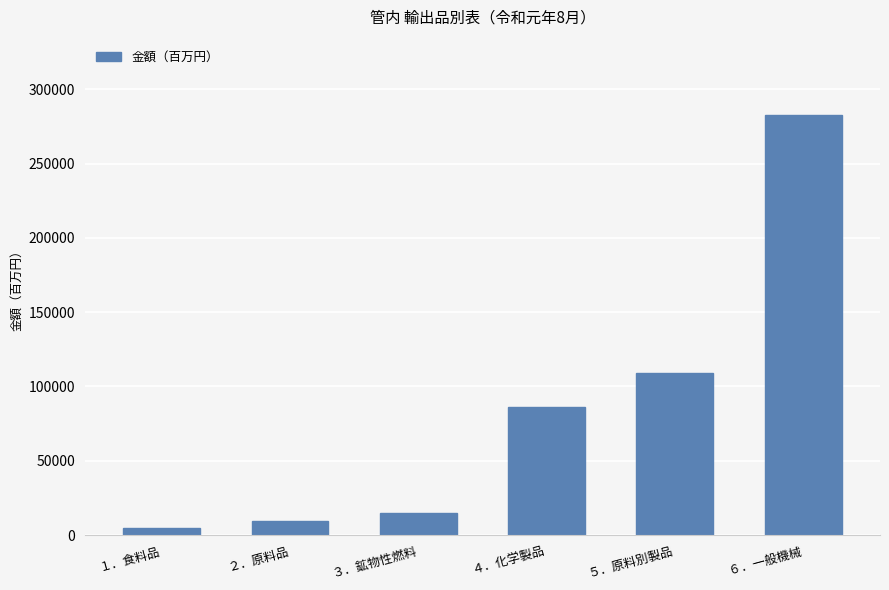

What is the maximum value shown in the chart?

282516.8